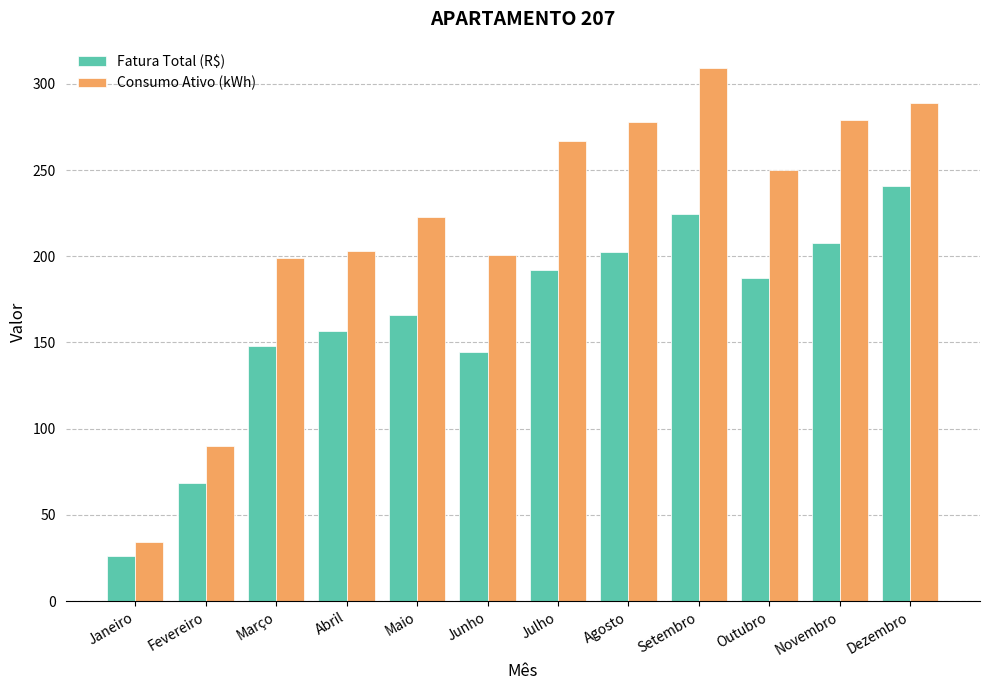

At how many categories does at least one series exceed 108?

10